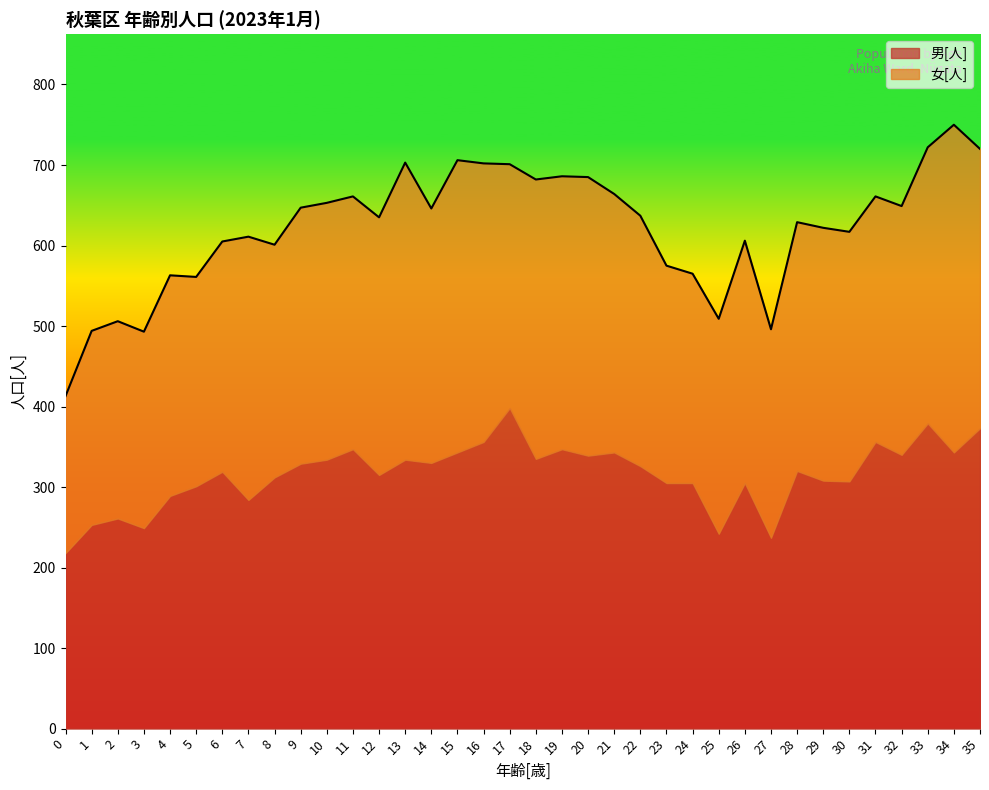

Where is the first local minimum for 男[人]?

3